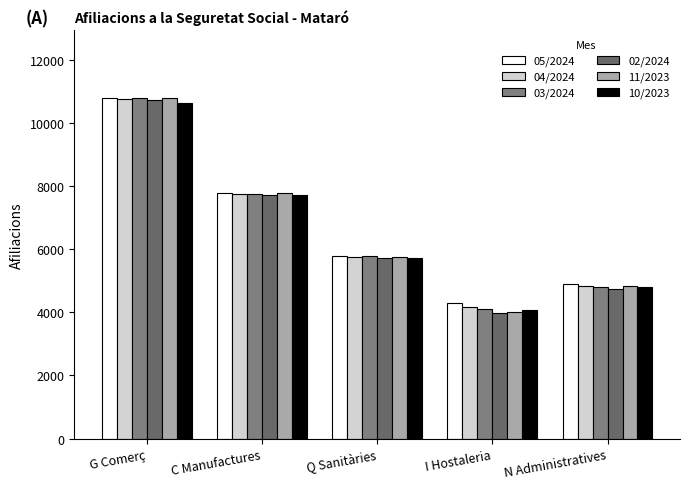

How many groups of bars are there?

5